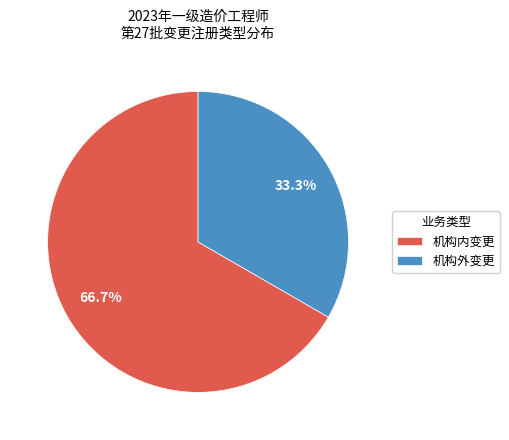

What percentage do 机构内变更 and 机构外变更 together represent?

100.0%